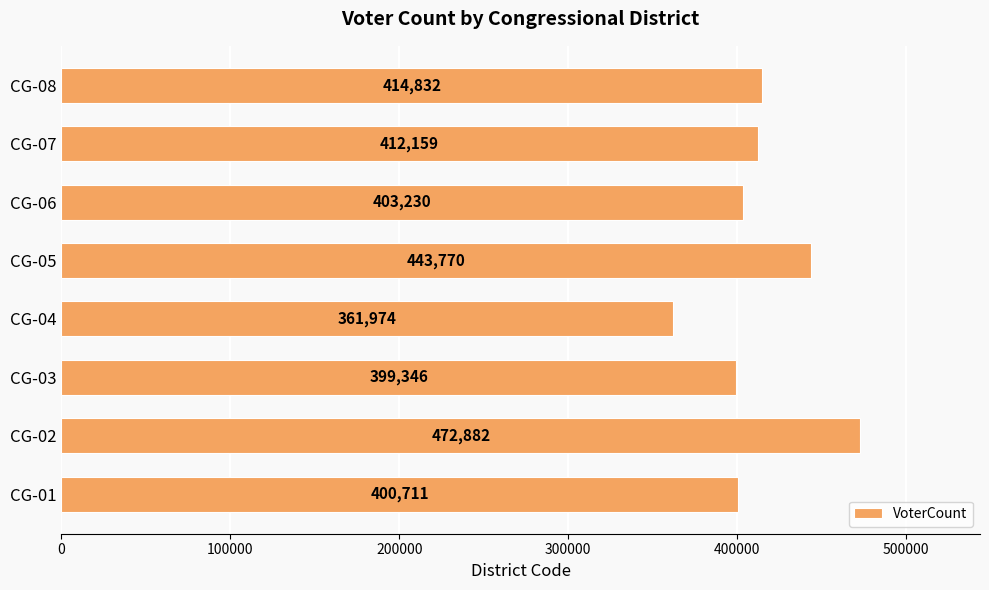

Reading bottom to top, what are all the values shown in this chart?

400711	472882	399346	361974	443770	403230	412159	414832